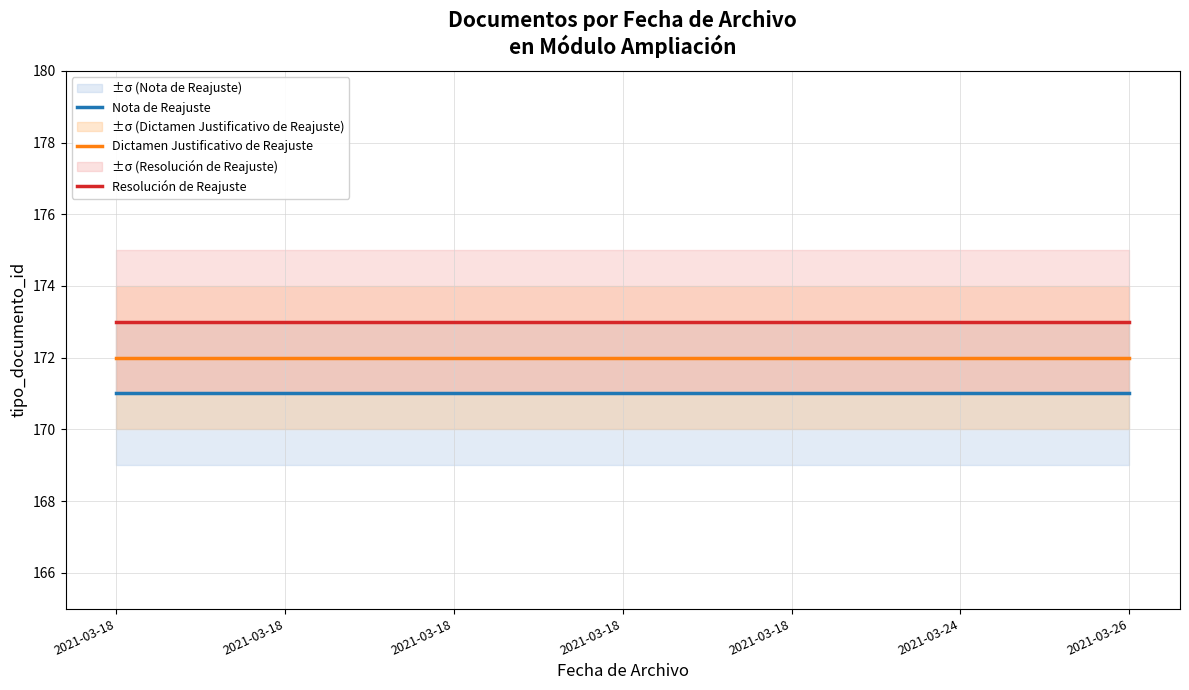

Reading left to right, list all the values displayed in this chart.

Nota de Reajuste: 2021-03-18=171	2021-03-18=171	2021-03-18=171	2021-03-18=171	2021-03-18=171	2021-03-24=171	2021-03-26=171
Dictamen Justificativo de Reajuste: 2021-03-18=172	2021-03-18=172	2021-03-18=172	2021-03-18=172	2021-03-18=172	2021-03-24=172	2021-03-26=172
Resolución de Reajuste: 2021-03-18=173	2021-03-18=173	2021-03-18=173	2021-03-18=173	2021-03-18=173	2021-03-24=173	2021-03-26=173